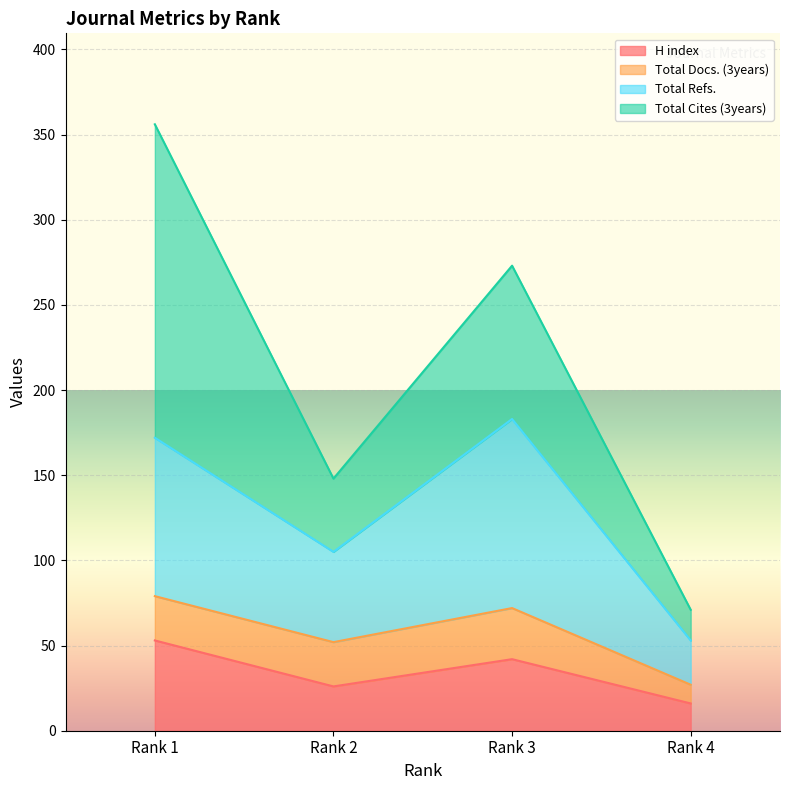

What is the approximate value of H index at Rank 2, to the nearest 10?

30